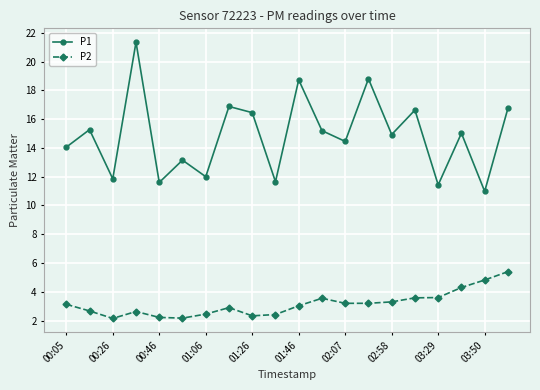

True or false: P2 and P1 intersect in this chart.

False